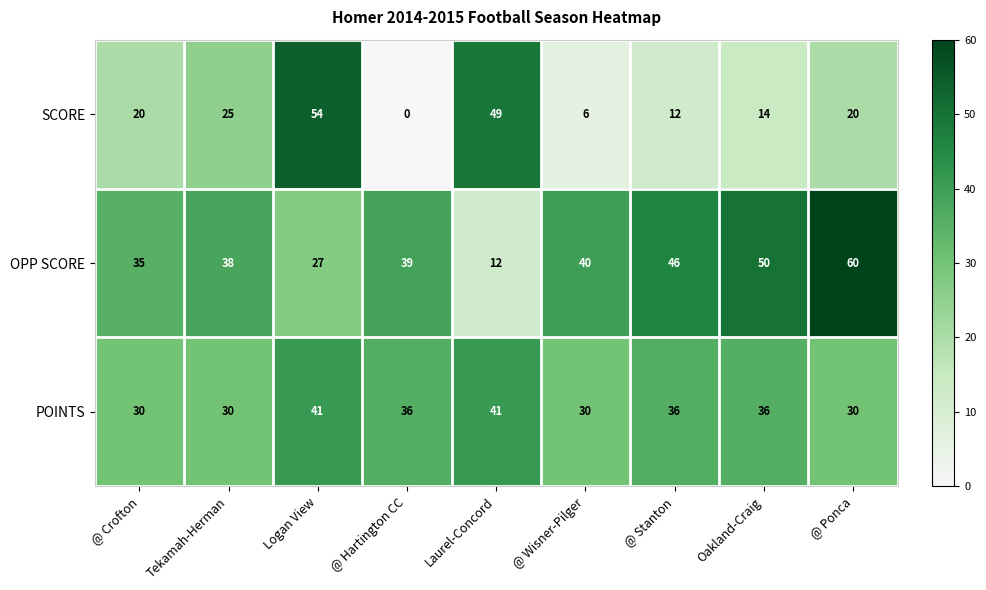

The SCORE series shows 25 at Tekamah-Herman. True or false?

True